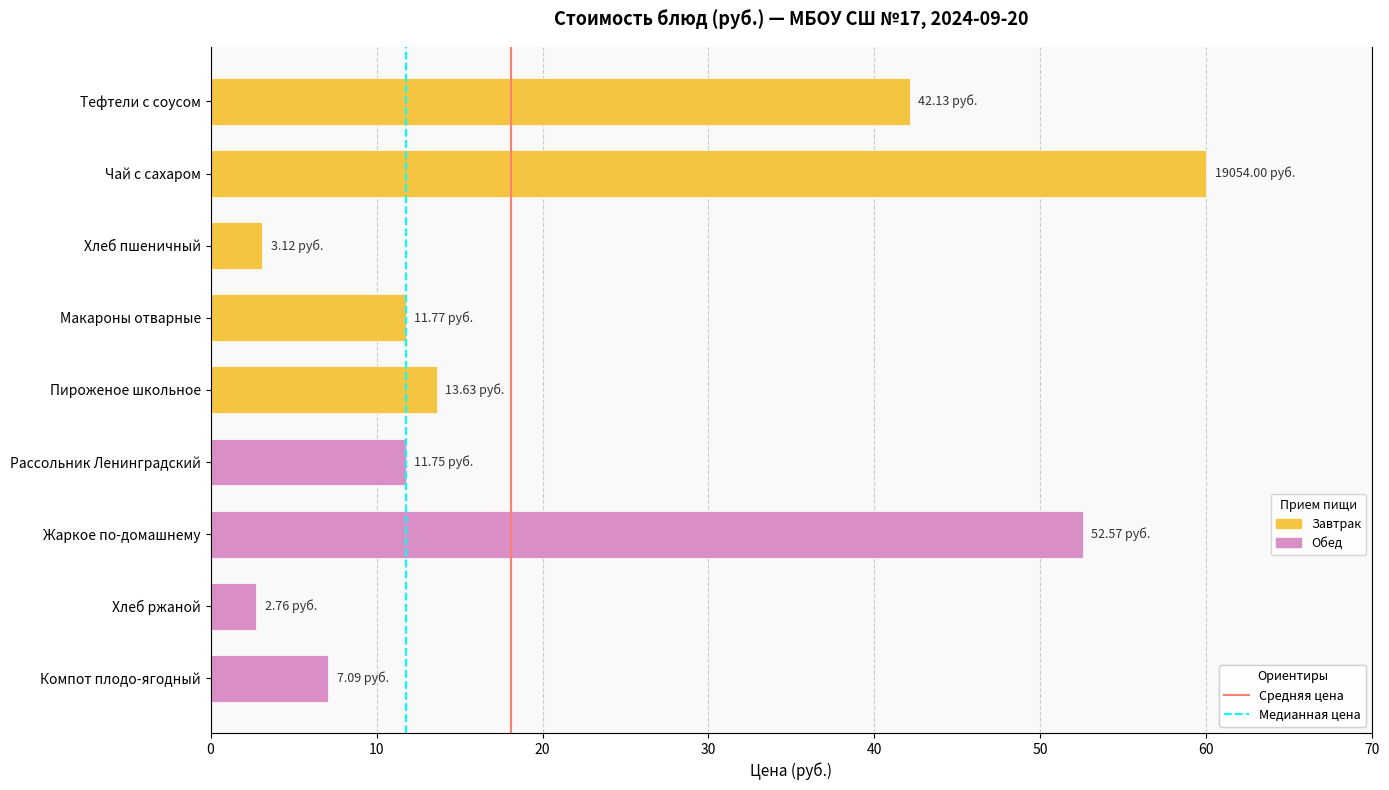

What is the label of the 4th bar from the bottom?

Рассольник Ленинградский